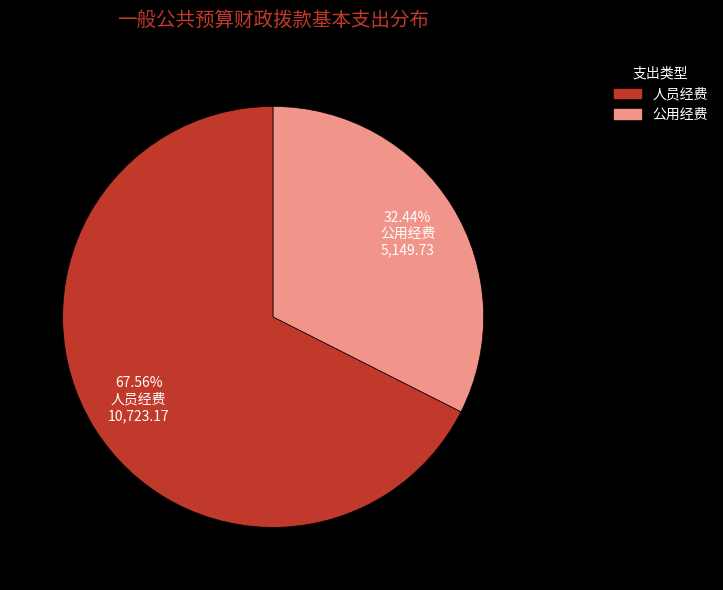

Does 人员经费 account for over 50% of the chart?

Yes